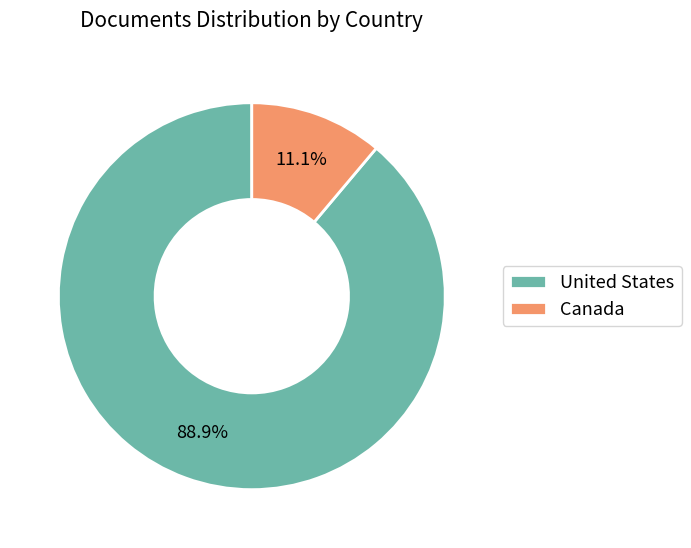

Do United States and Canada together represent more than half of the pie?

Yes